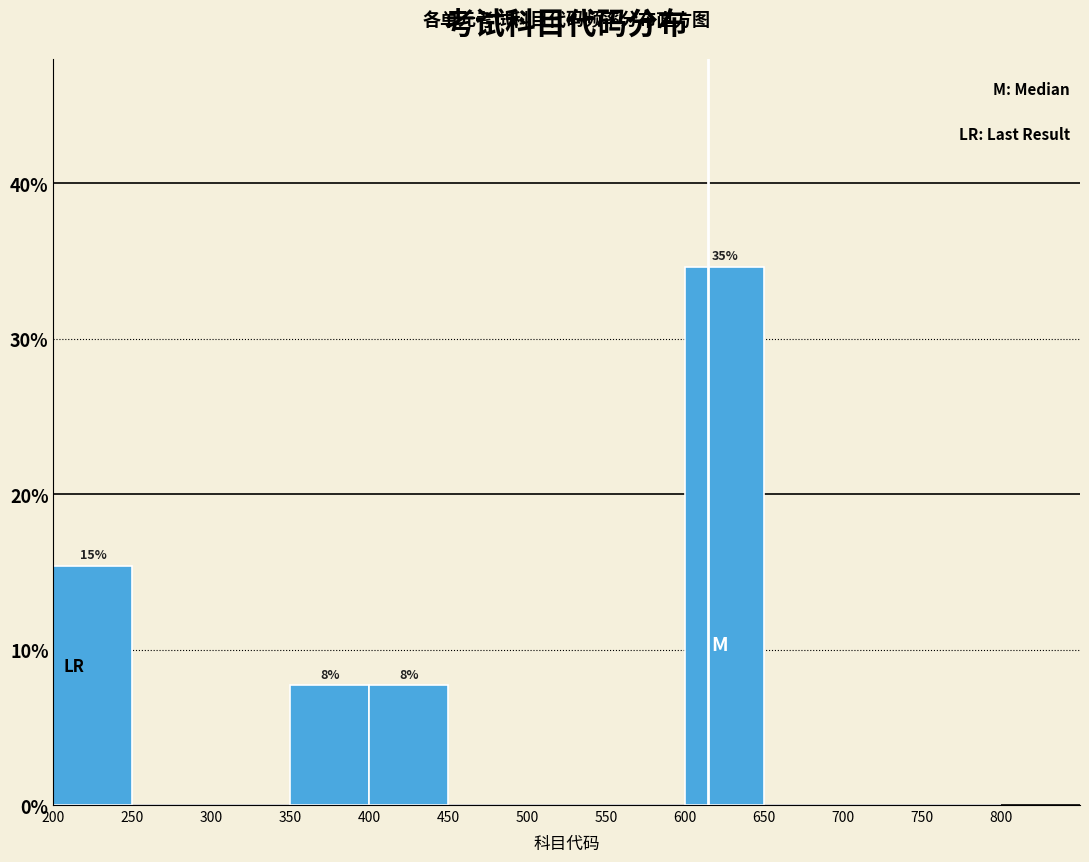

Over which range of the x-axis is the bar tallest?

600 to 650